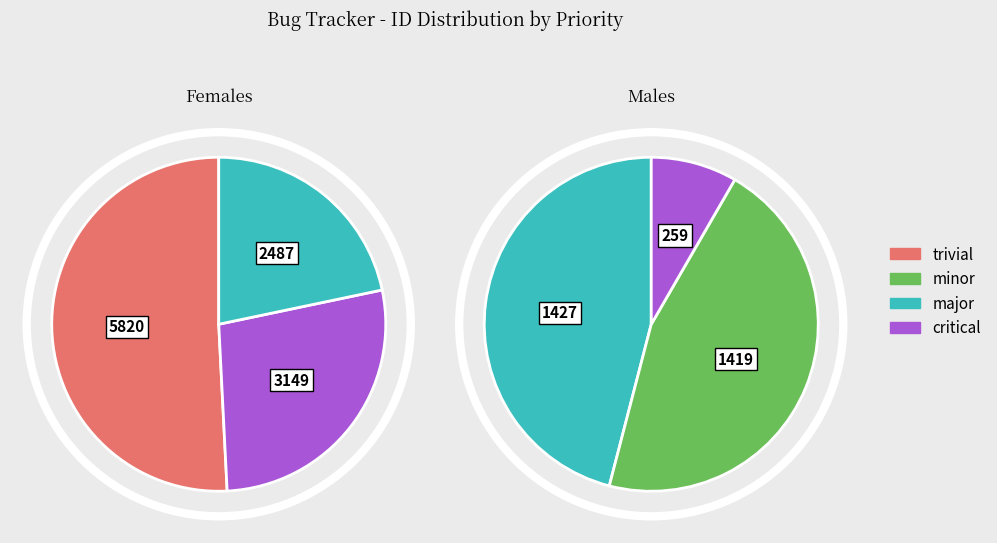

To the nearest percent, what is the average slice percentage?

17%